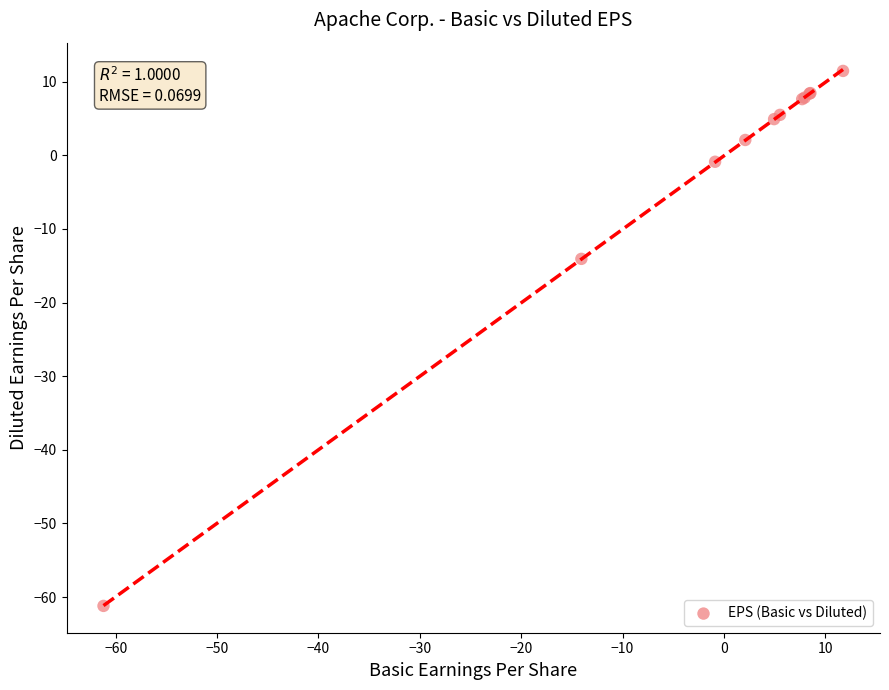

What Y value in the scatter plot is closest to -24?

-14.1